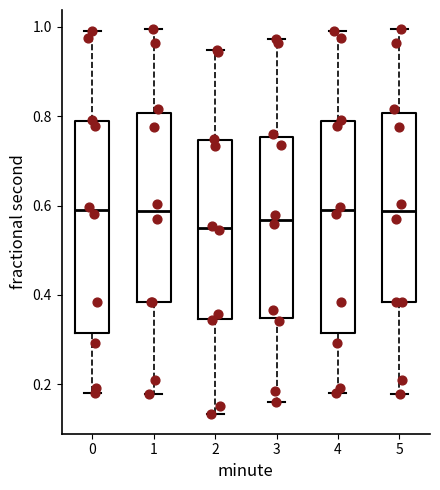

Where does the median line of the box at x = 1 sit on the y-axis? The values are not printed on the chart, so give them approximately, as read against the axis.

0.58